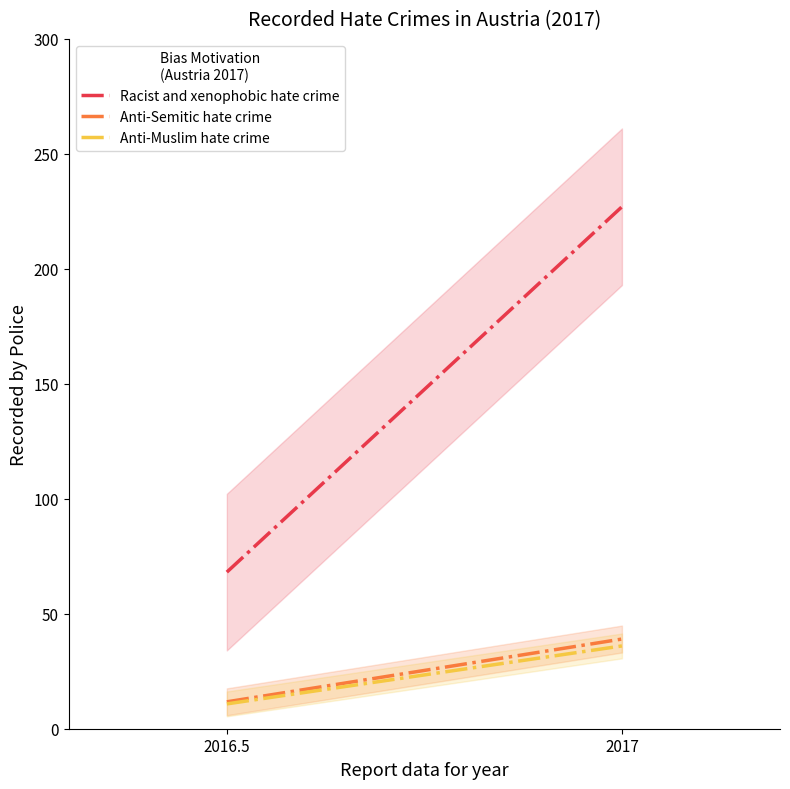

The Anti-Muslim hate crime series shows 18.8 at 2016.5. True or false?

False